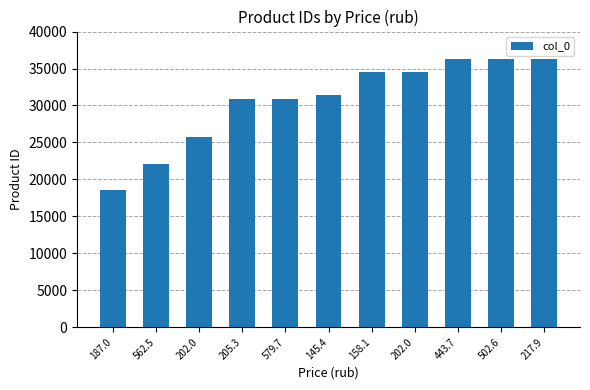

List the labels in order of value, largest first.

217.9, 502.6, 443.7, 202.0, 158.1, 145.4, 205.3, 579.7, 202.0, 562.5, 187.0